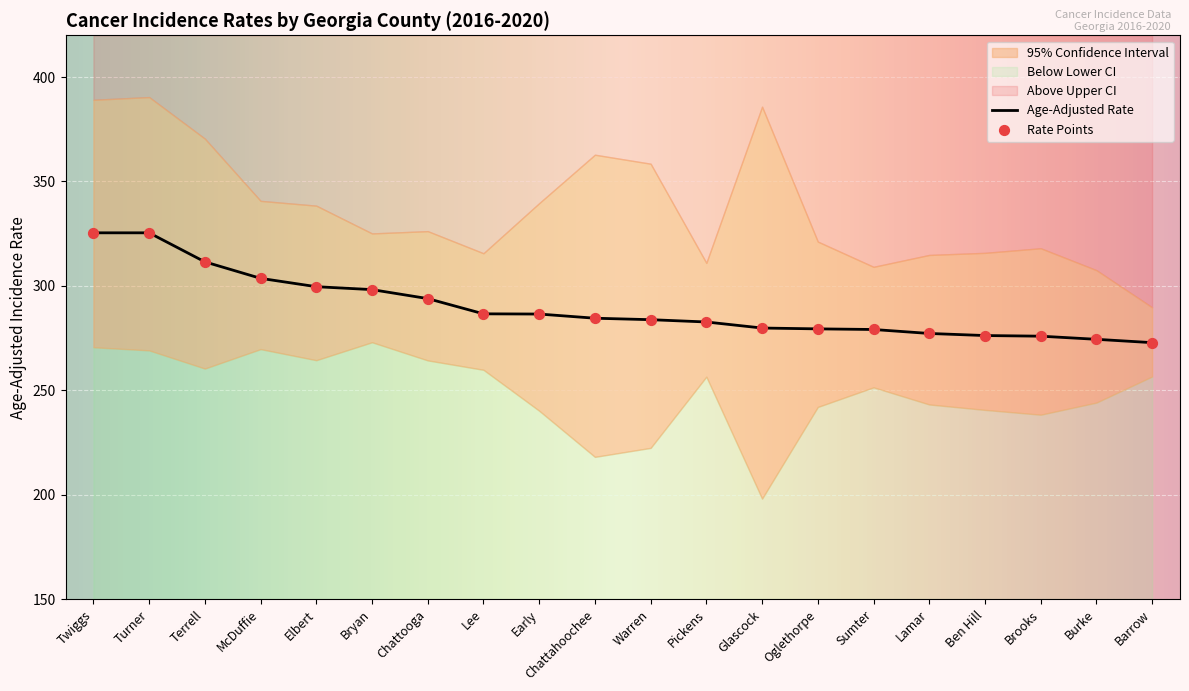

Which series contains the highest Y value?

Upper 95% CI